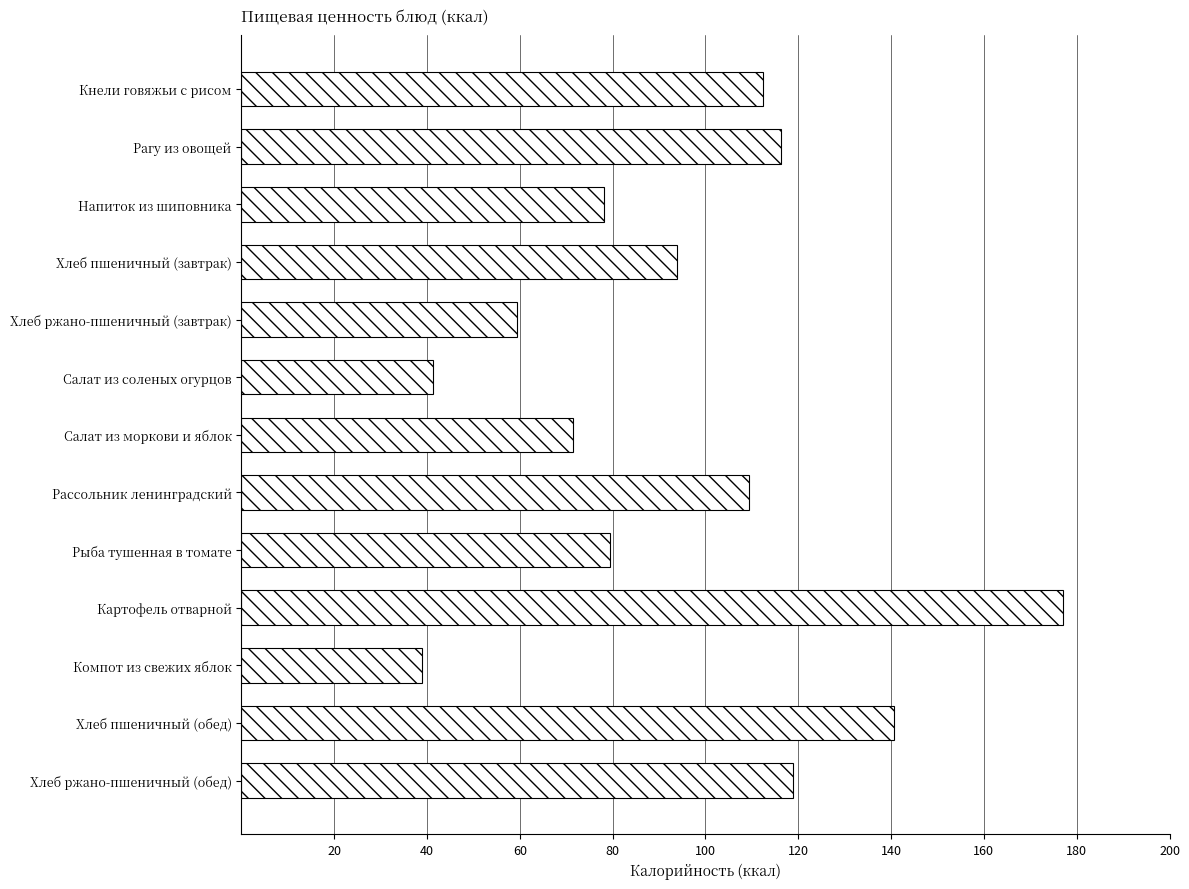

What is the change in value from Хлеб ржано-пшеничный (завтрак) to Хлеб ржано-пшеничный (обед)?

+59.5